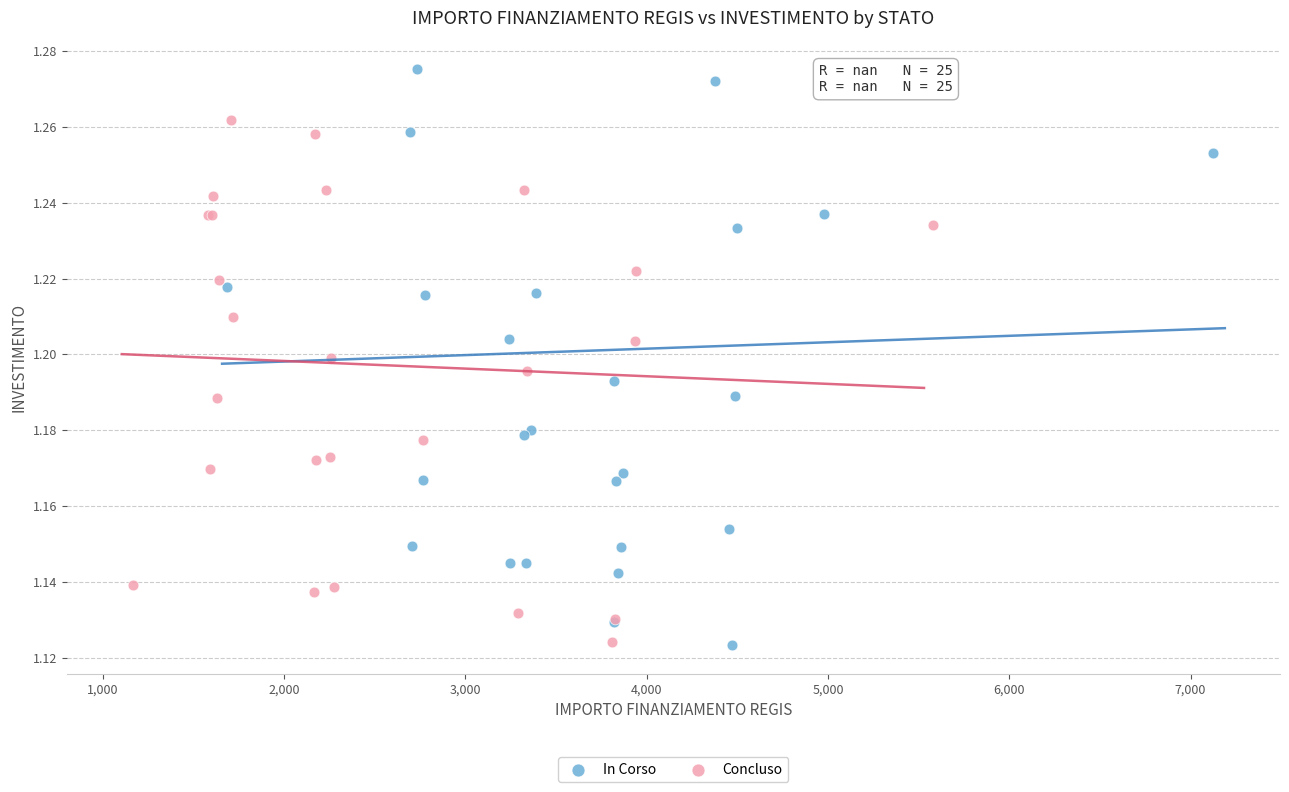

Which series has the widest spread of Y values?

In Corso